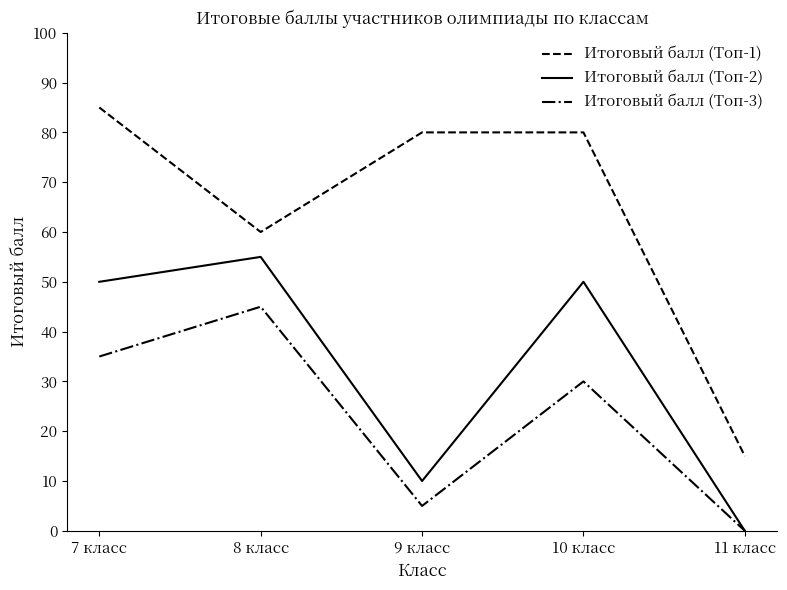

What is the average value of the Итоговый балл (Топ-3) series?

23